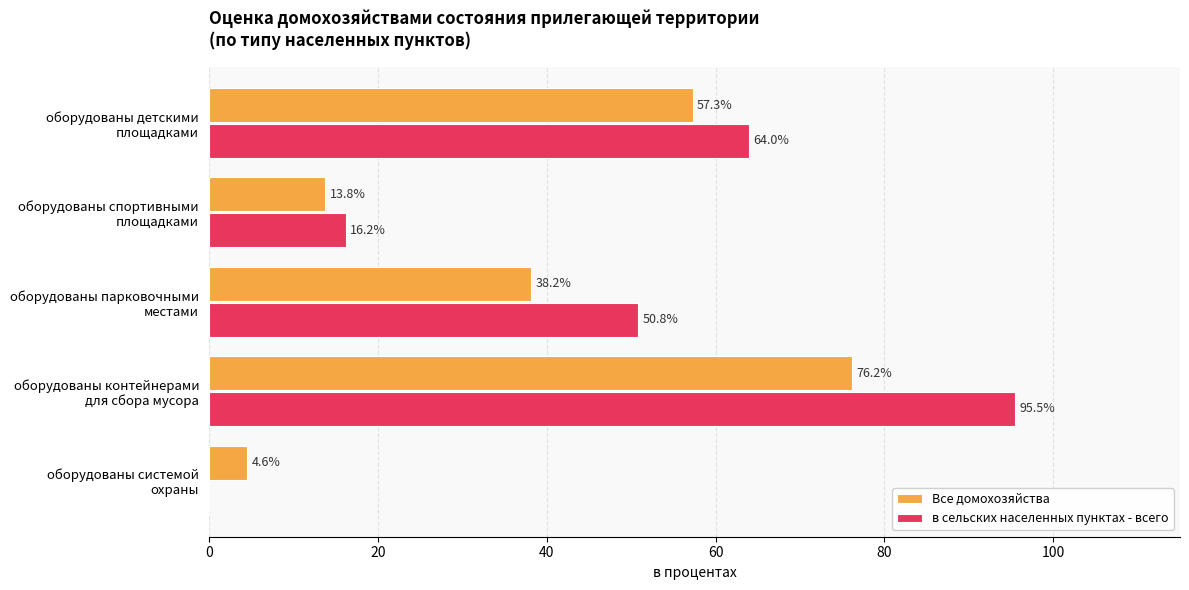

At which label is Все домохозяйства closest to 40?

оборудованы парковочными
местами